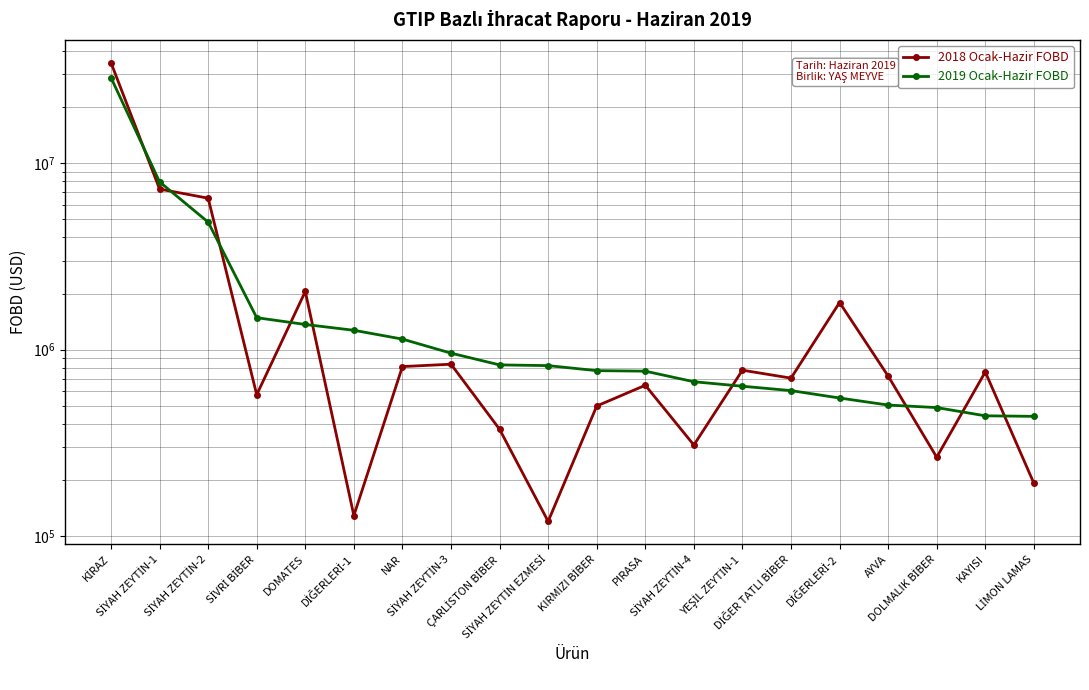

List the labels in order of 2019 Ocak-Hazir FOBD value, smallest first.

LİMON LAMAS, KAYISI, DOLMALIK BİBER, AYVA, DİĞERLERİ-2, DİĞER TATLI BİBER, YEŞİL ZEYTİN-1, SİYAH ZEYTİN-4, PIRASA, KIRMIZI BİBER, SİYAH ZEYTİN EZMESİ, ÇARLİSTON BİBER, SİYAH ZEYTİN-3, NAR, DİĞERLERİ-1, DOMATES, SİVRİ BİBER, SİYAH ZEYTİN-2, SİYAH ZEYTİN-1, KİRAZ